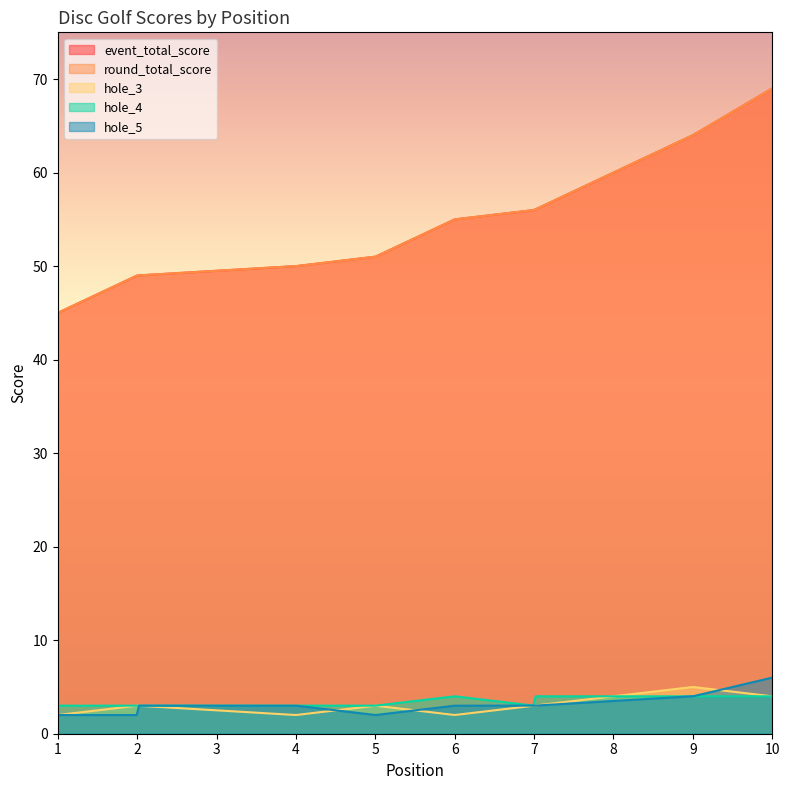

Is it true that hole_4 equals 2 at 2?

False